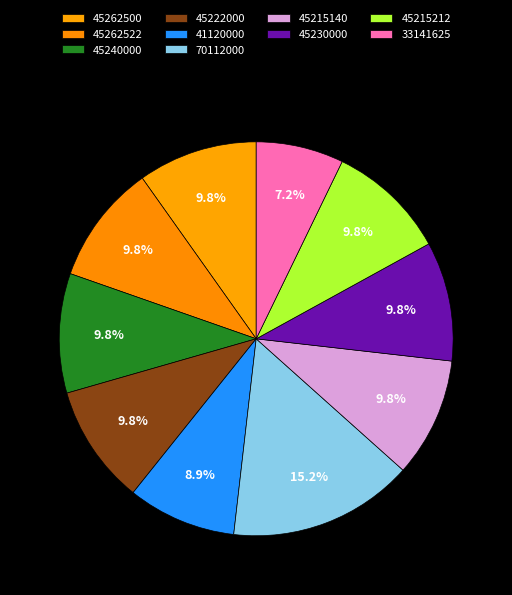

What is the total percentage of 45215212 and 45262522?

19.6%